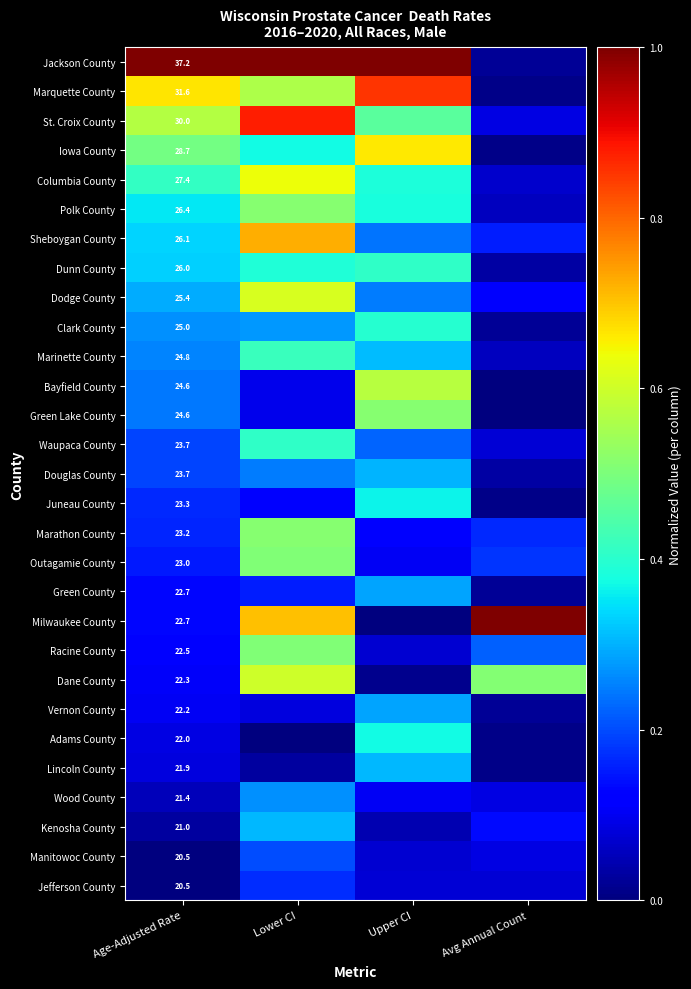

What is the greatest value displayed?

1.0